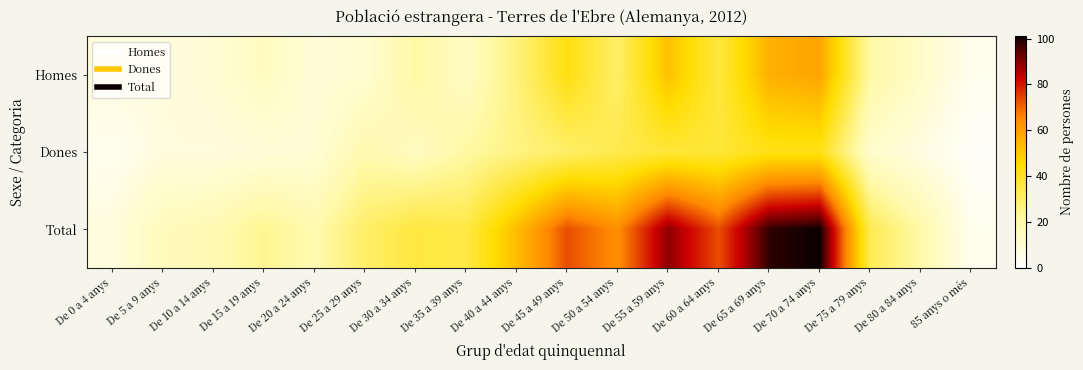

What is the total value across all series at De 75 a 79 anys?

66